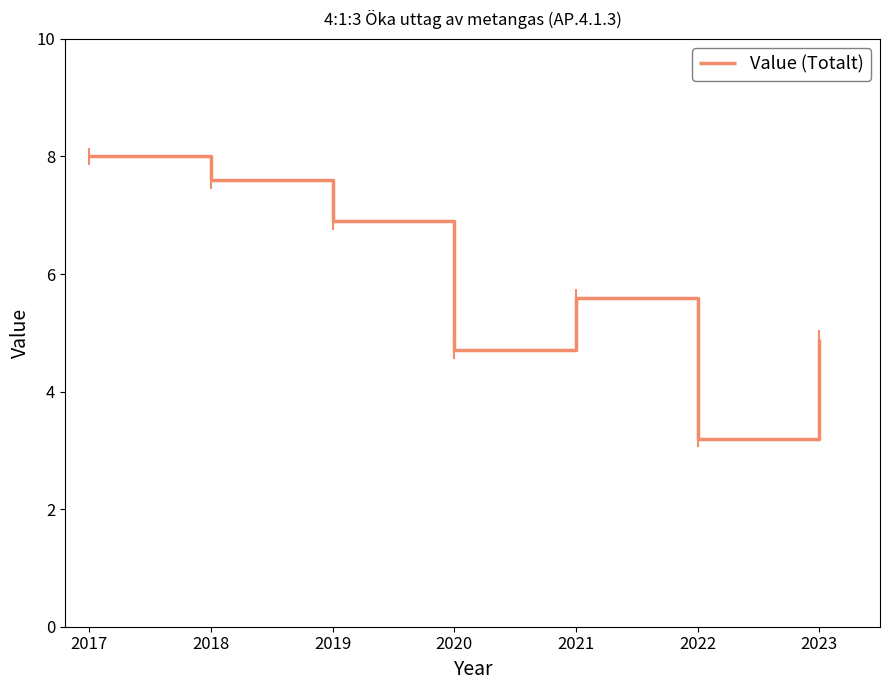

Rank the categories by value from lowest to highest.

2022, 2020, 2023, 2021, 2019, 2018, 2017